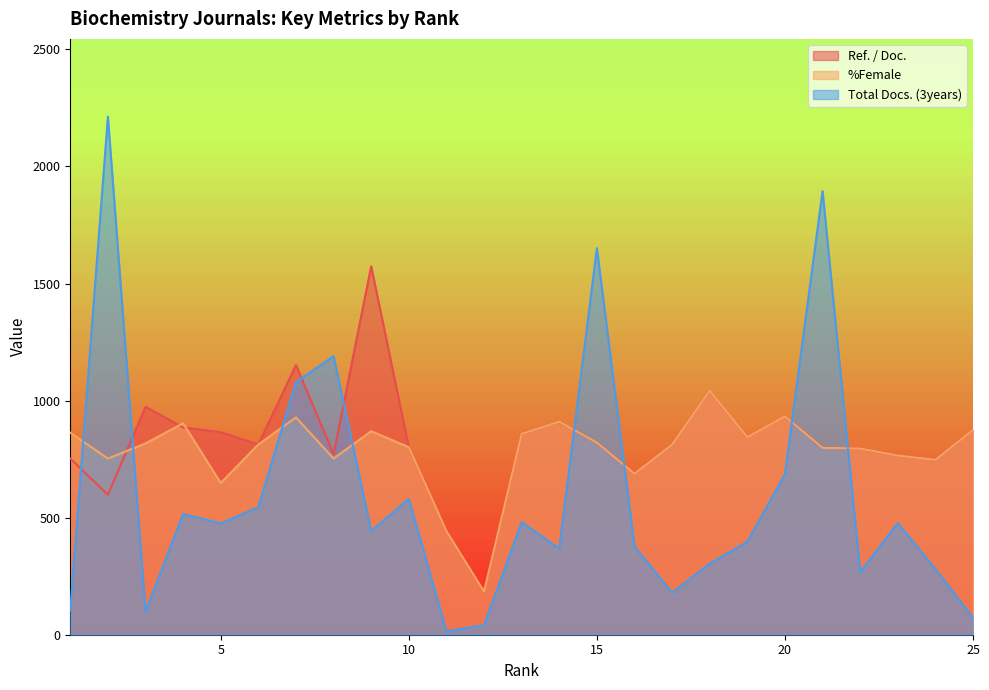

How many intersections are there between Total Docs. (3years) and Ref. / Doc.?

8